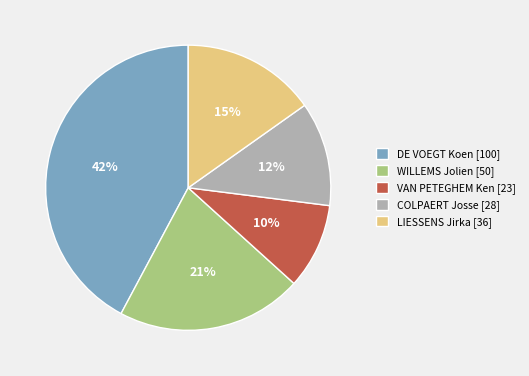

To the nearest percent, what is the combined percentage of VAN PETEGHEM Ken and DE VOEGT Koen?

52%